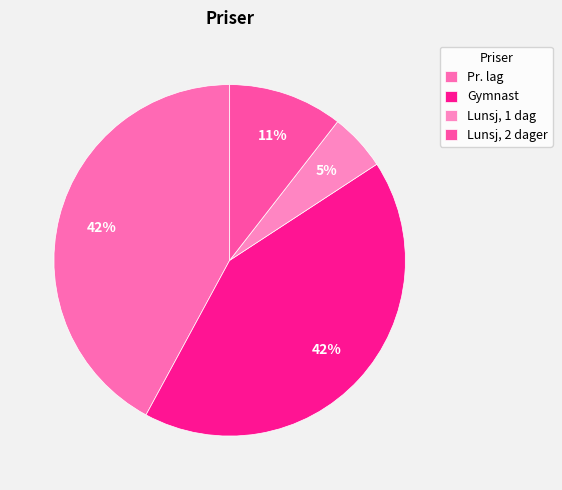

Is it true that Gymnast is 52% of the pie?

False